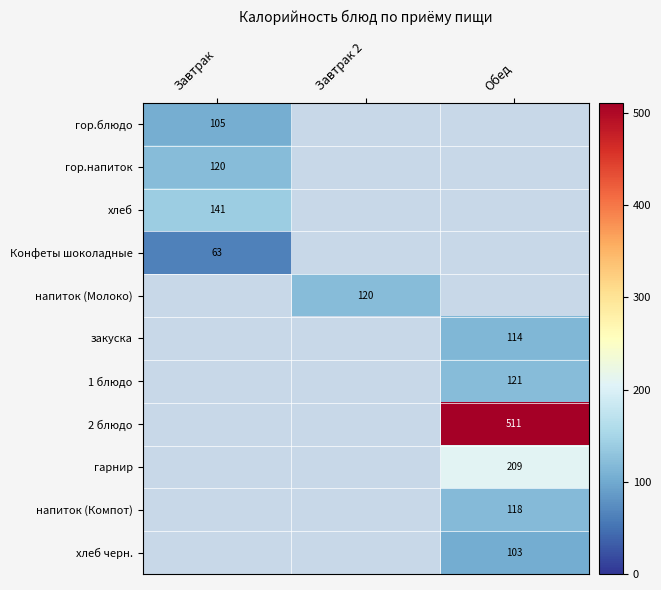

At how many categories does at least one series exceed 96?

3